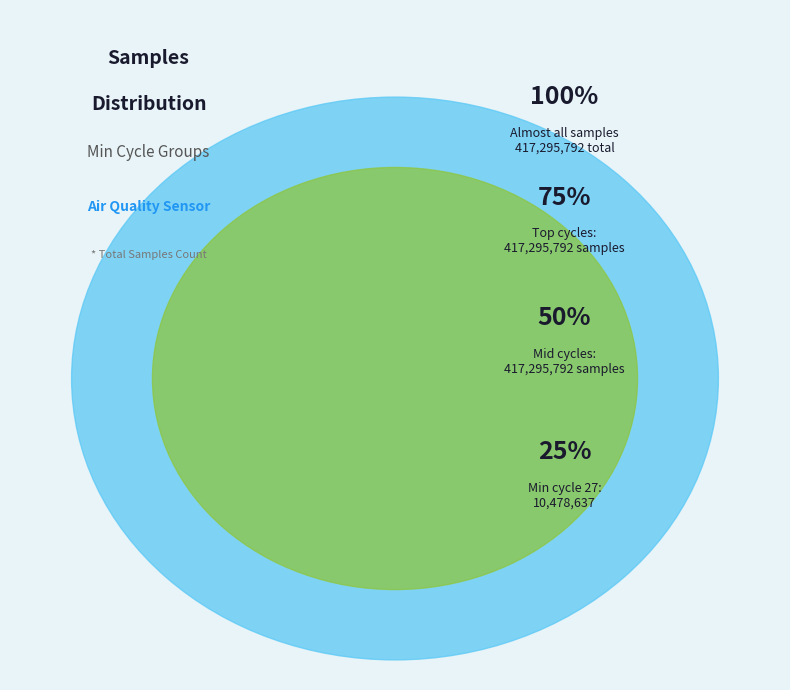

Does any single category account for the majority?

No